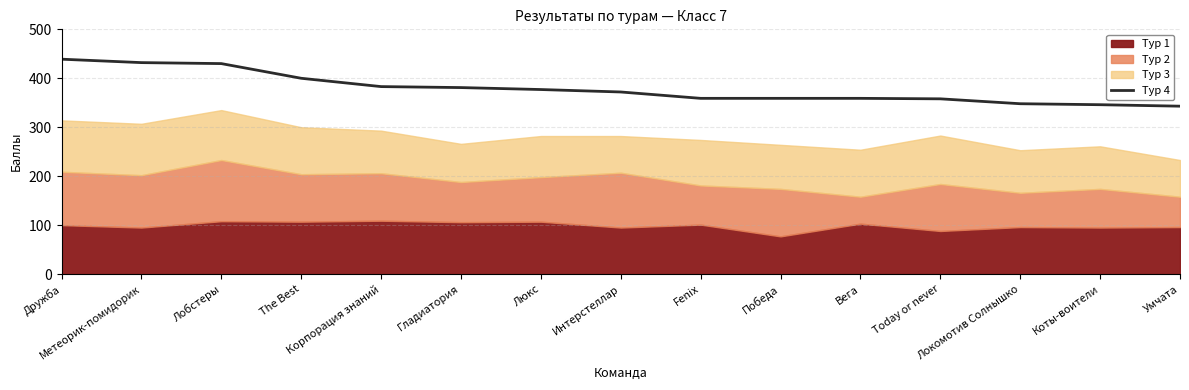

What is the minimum value for Тур 4?

343